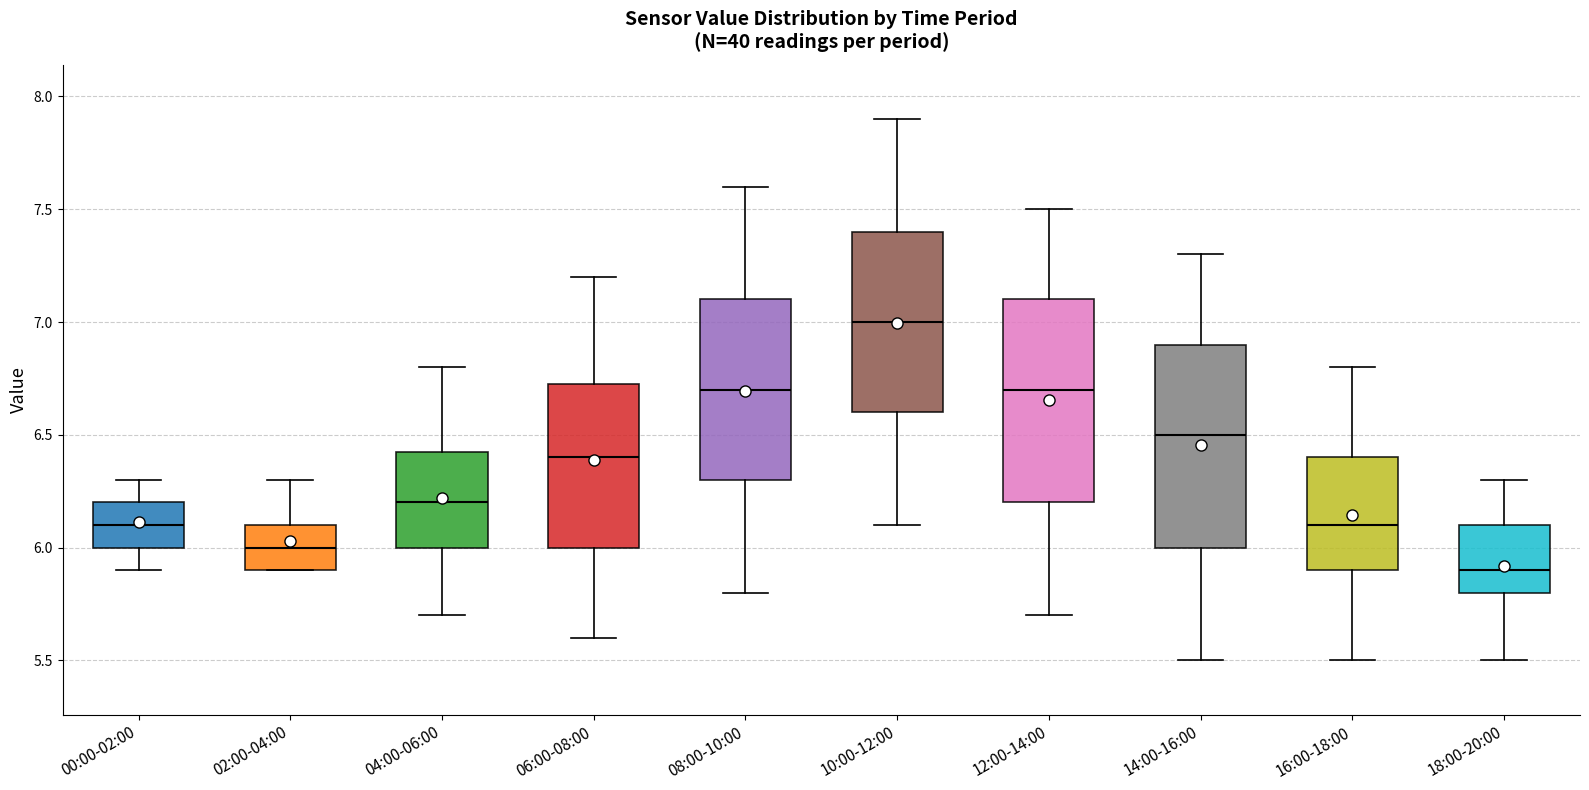

Which box's median line is the lowest?

18:00-20:00